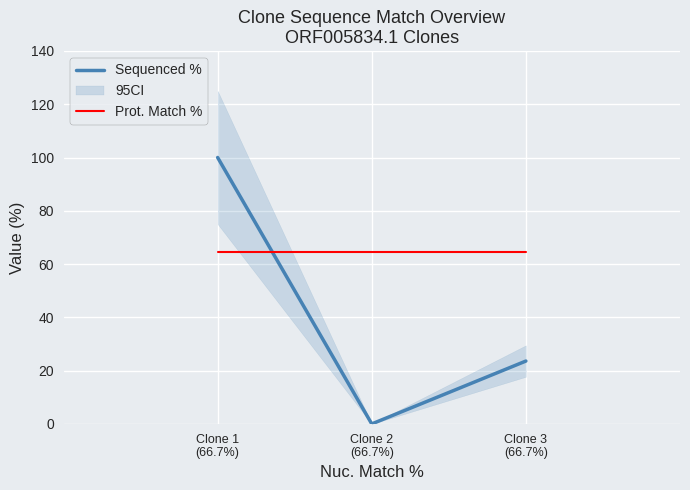

Is it true that Prot. Match % equals 42.5 at Clone 2
(66.7%)?

False